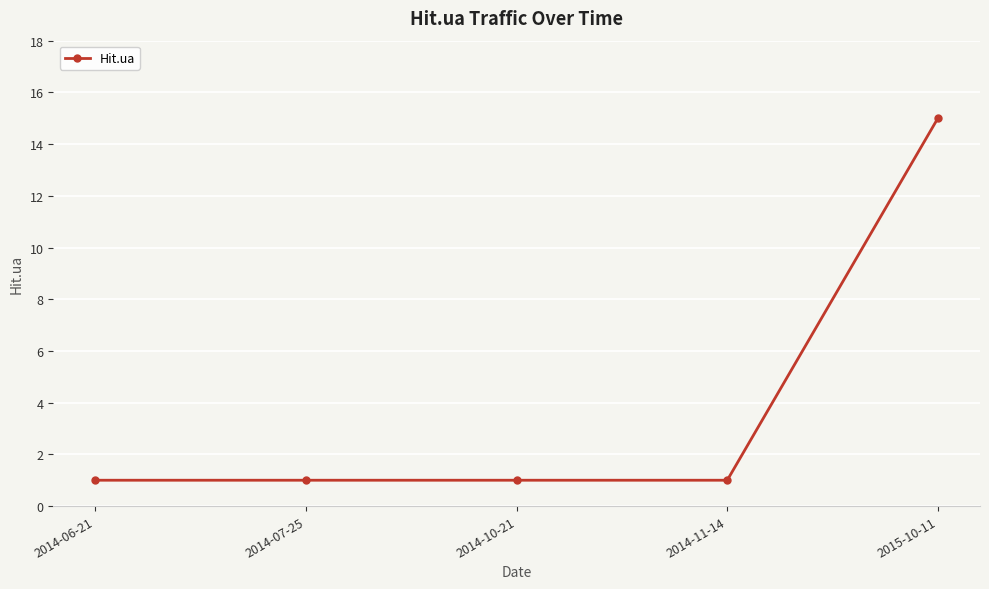

Does the chart display data point markers on the line(s)?

Yes